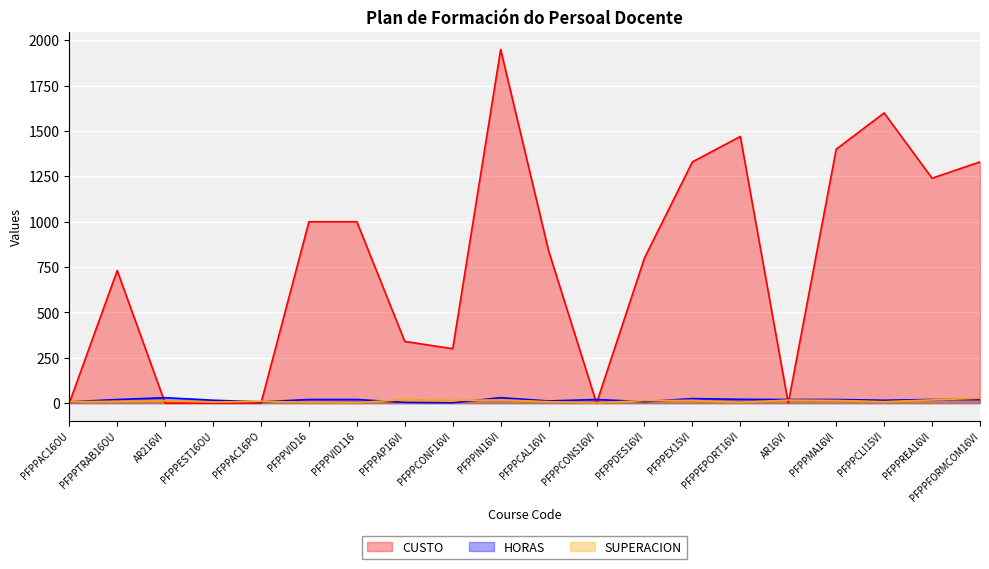

Read the SUPERACION value at PFPPTRAB16OU.

10.0